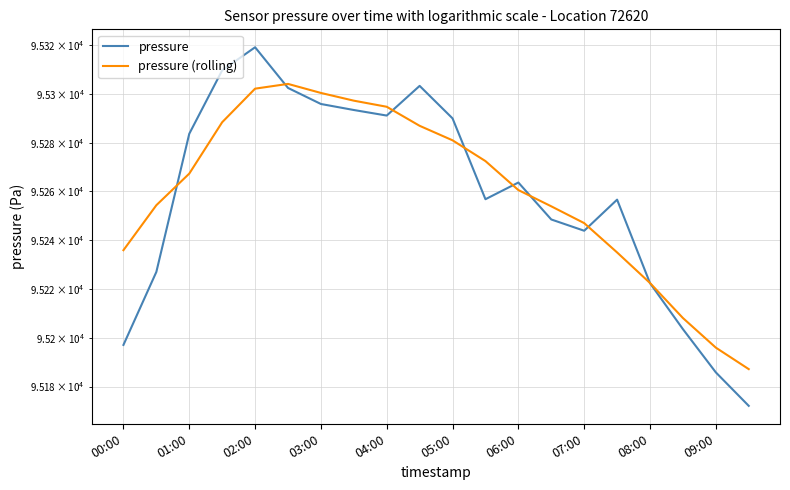

List the series in order of their peak value, lowest first.

pressure (rolling), pressure